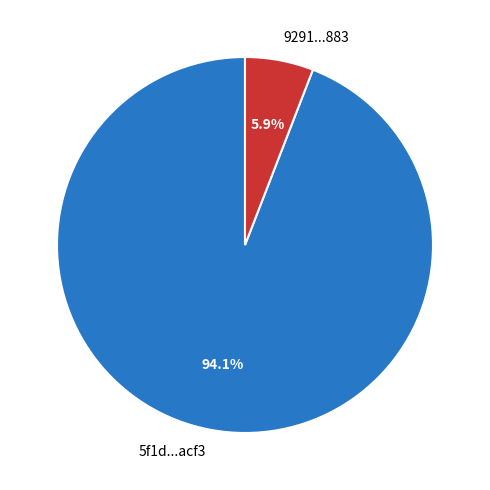

Which has a higher value, 5f1d...acf3 or 9291...883?

5f1d...acf3